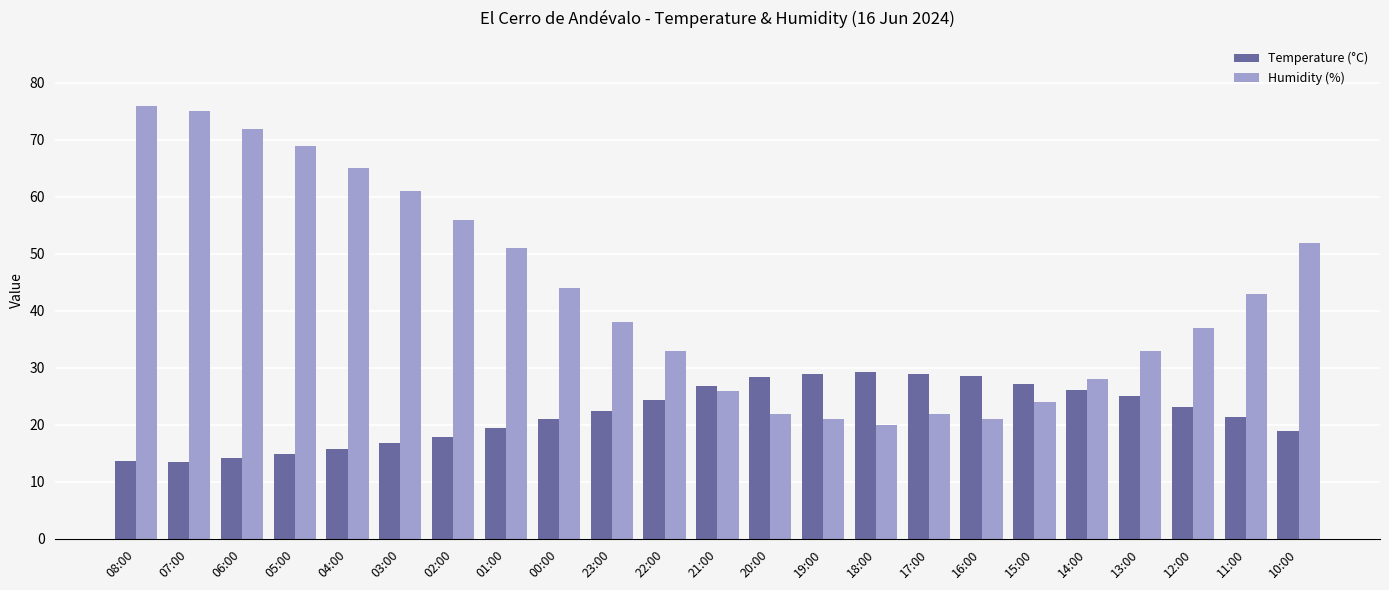

Which category has the lowest value in the Humidity (%) series?

18:00